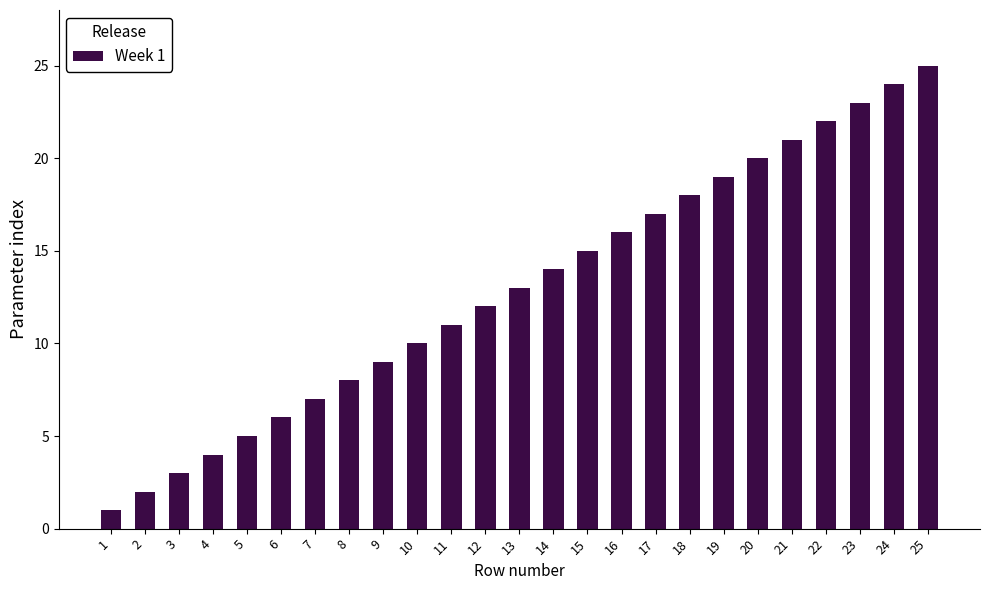

Rank the categories by value from highest to lowest.

25, 24, 23, 22, 21, 20, 19, 18, 17, 16, 15, 14, 13, 12, 11, 10, 9, 8, 7, 6, 5, 4, 3, 2, 1